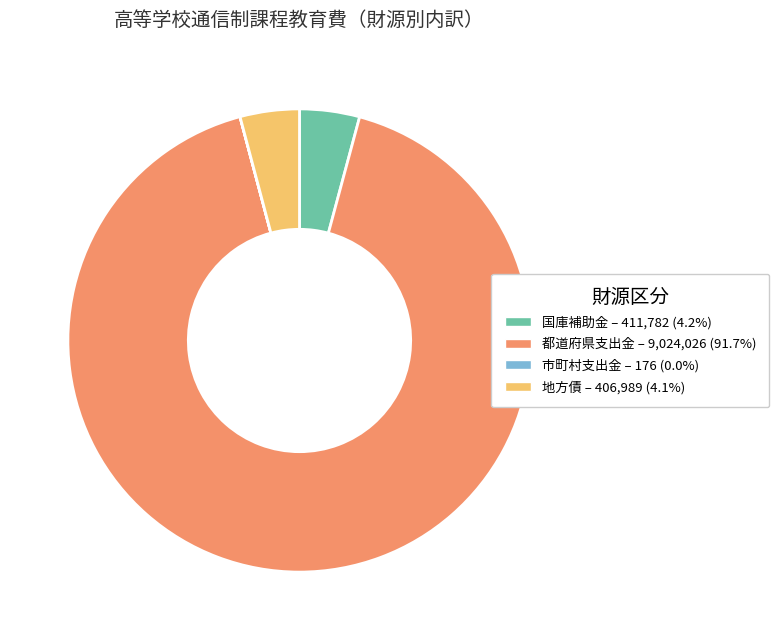

Is there a majority slice in this chart?

Yes